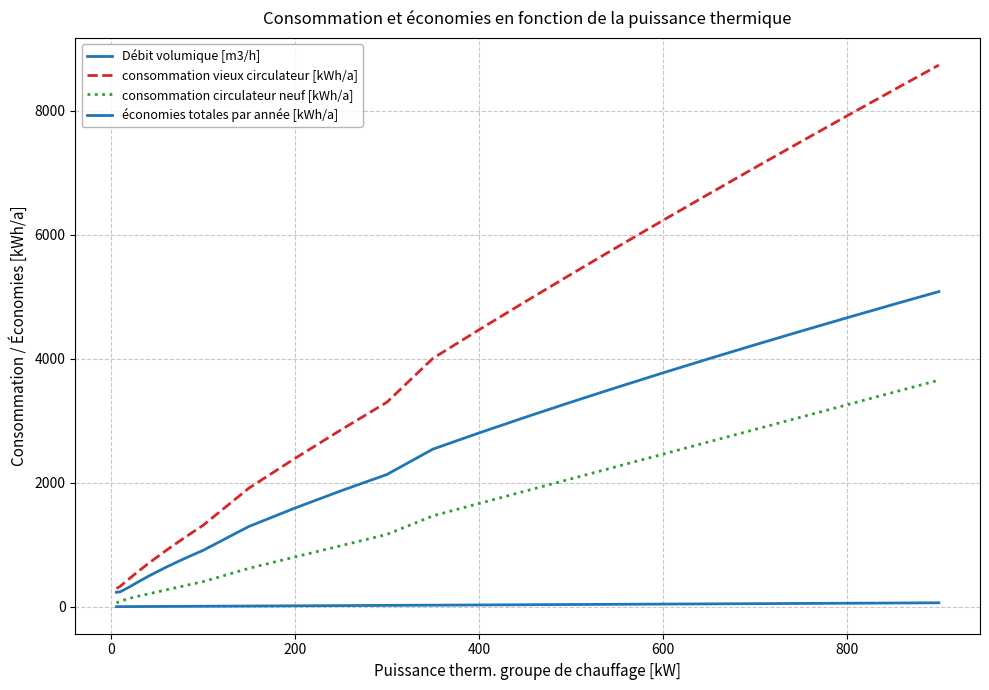

Does the chart have visible grid lines?

Yes